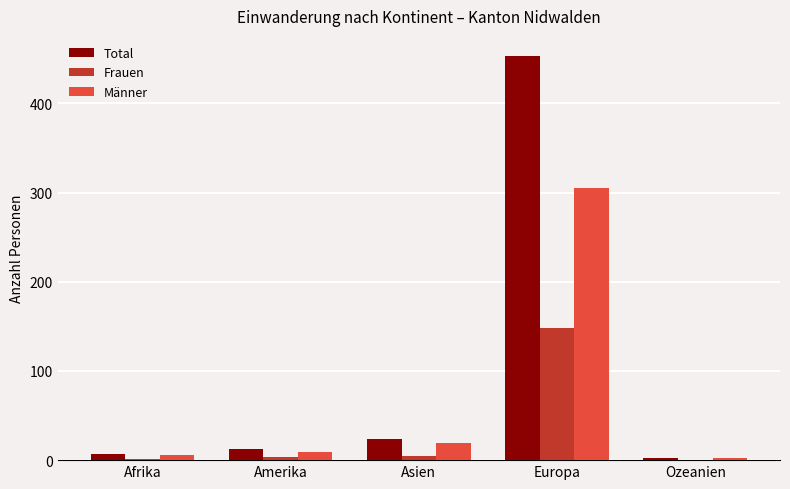

The Total series shows 39 at Asien. True or false?

False